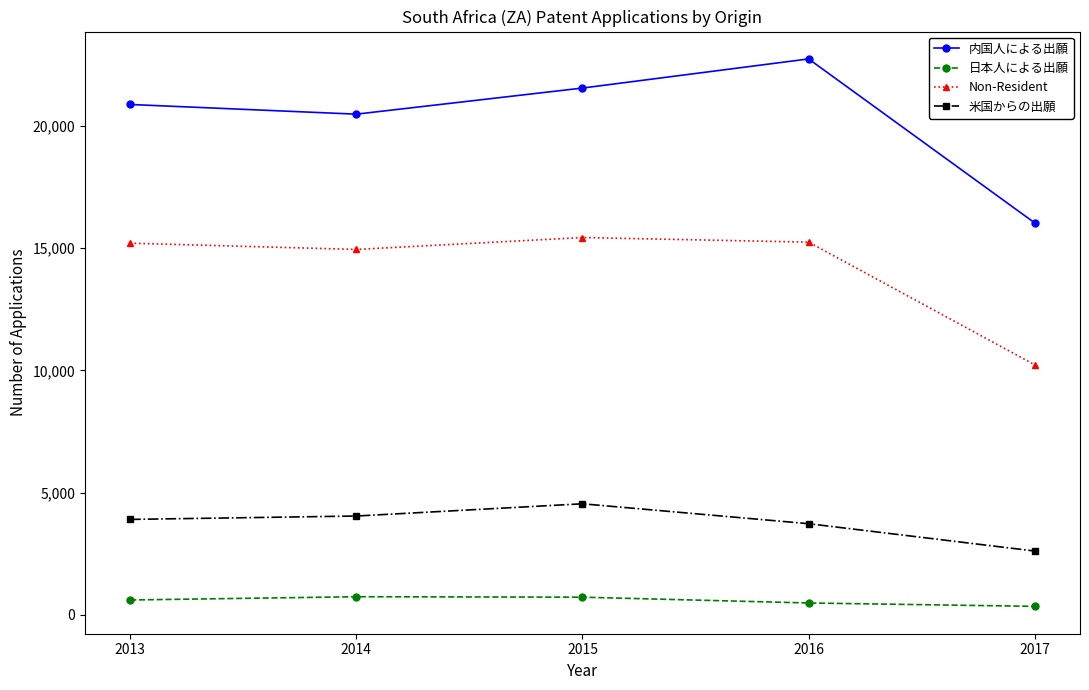

What is the spread (max minus min) of values at 2017?

15679